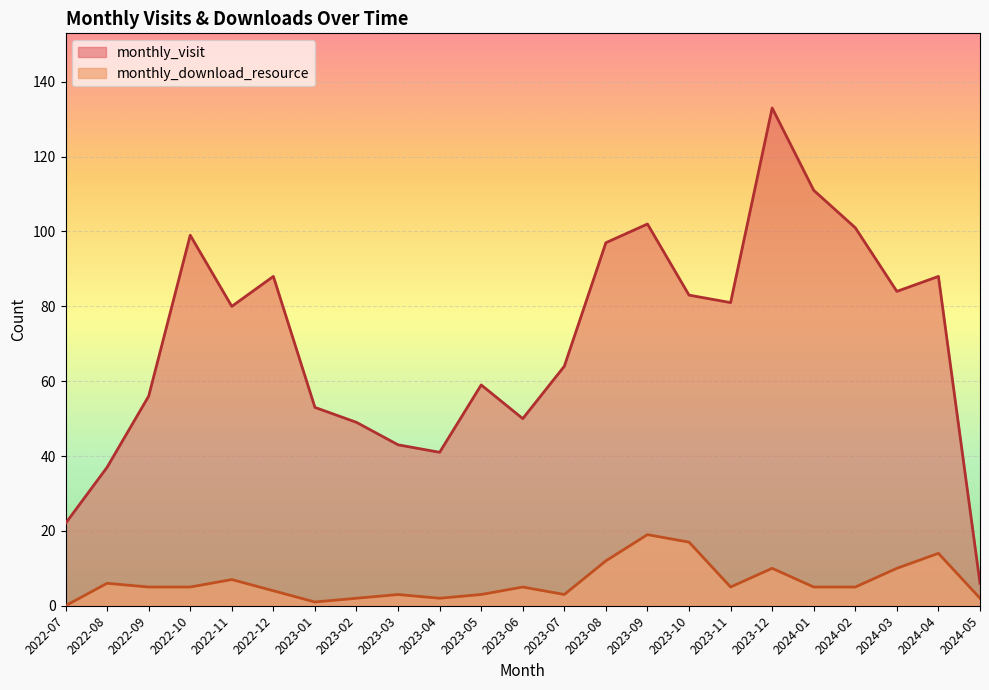

List the series in order of their peak value, highest first.

monthly_visit, monthly_download_resource